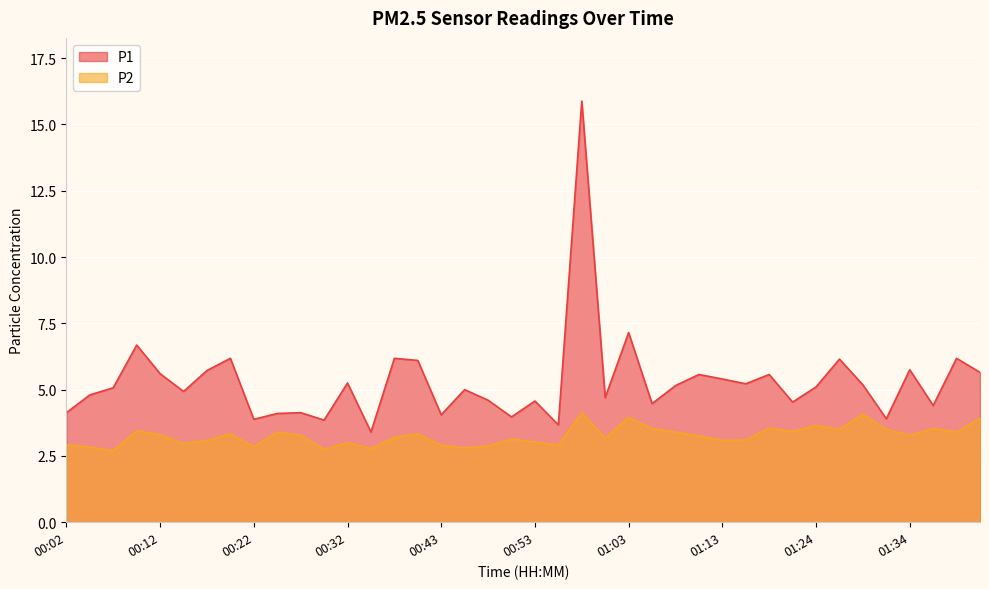

At which category does P2 reach its first local peak?

00:09